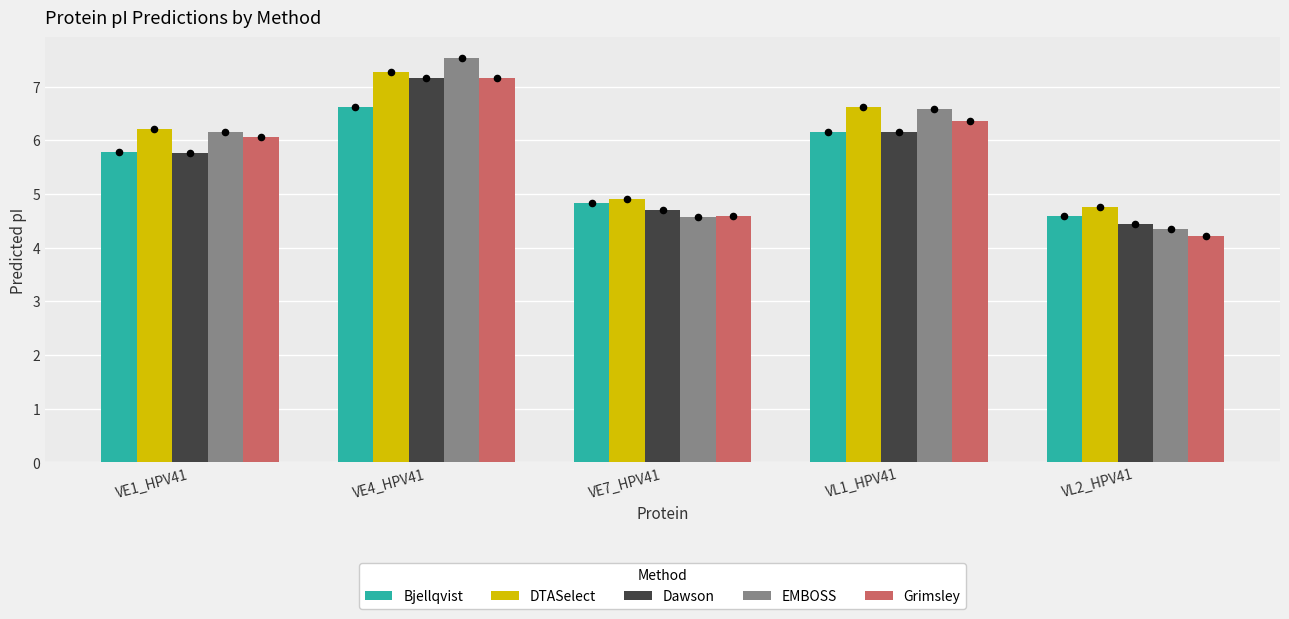

At how many categories does at least one series exceed 5?

3